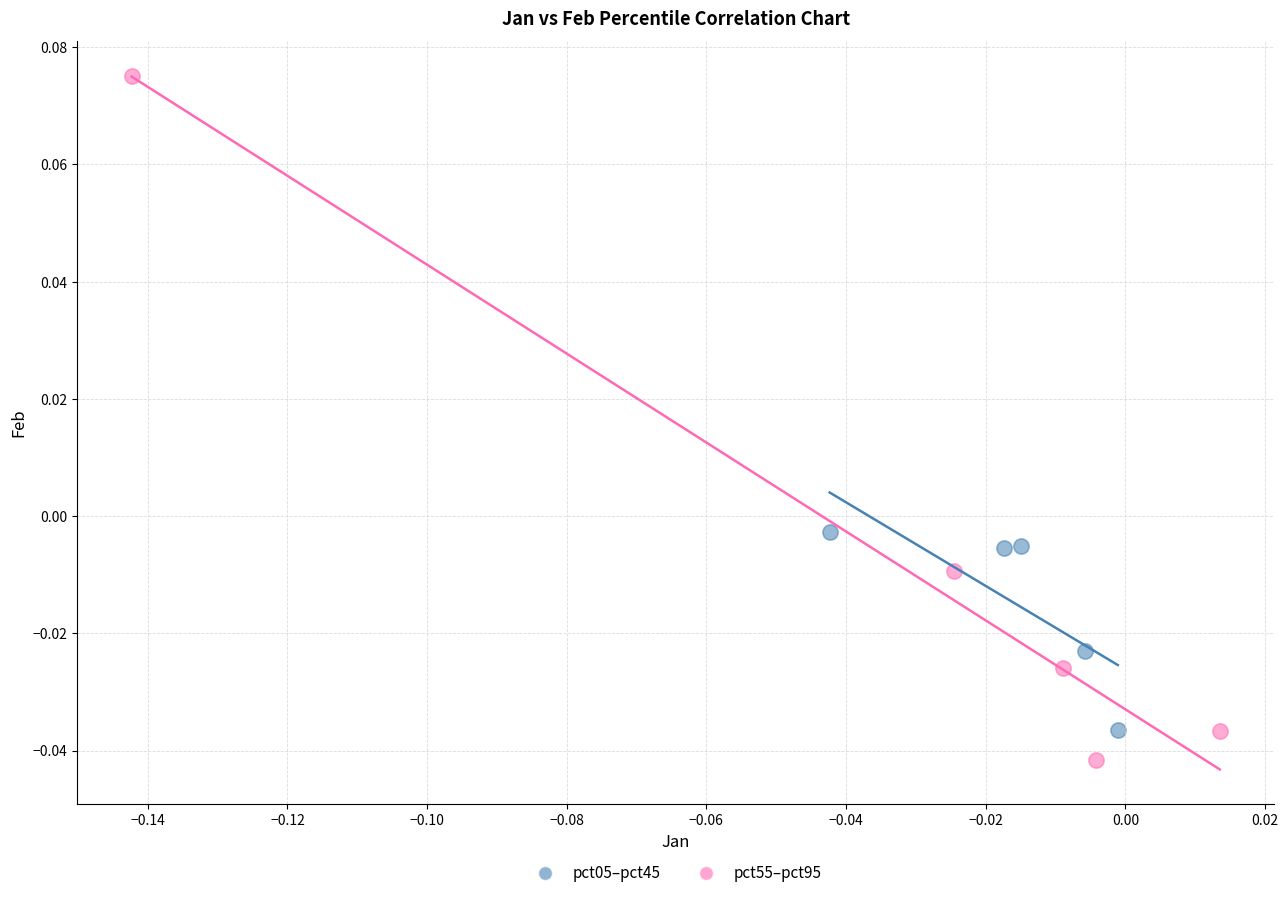

Which series has the widest spread of Y values?

pct55–pct95